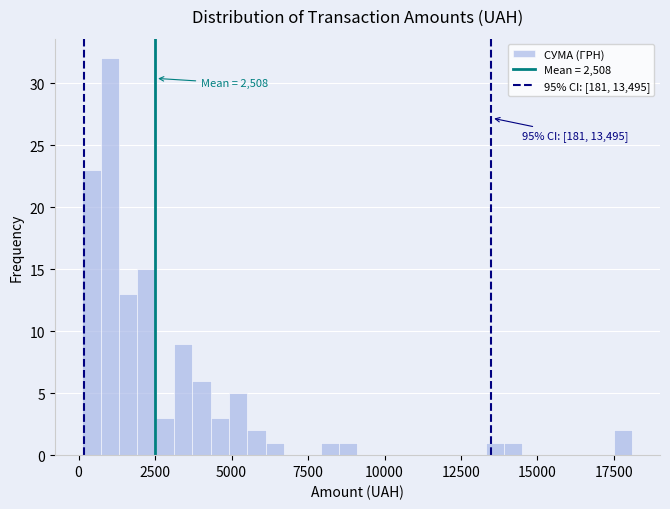

Read against the x-axis, roughly where is the centre of the tallest bar?

1000